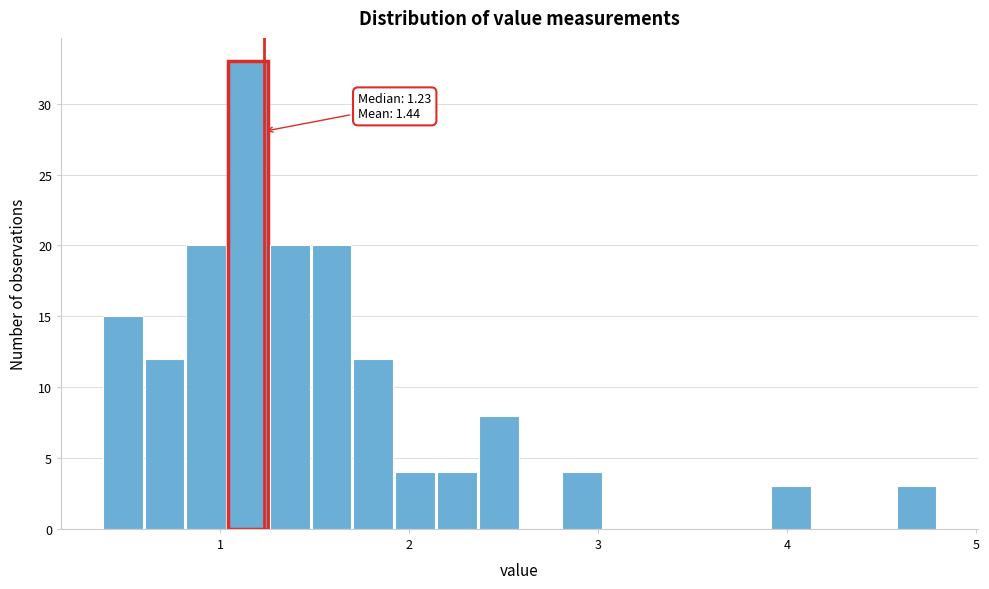

Read against the x-axis, roughly where is the centre of the tallest bar?

1.1